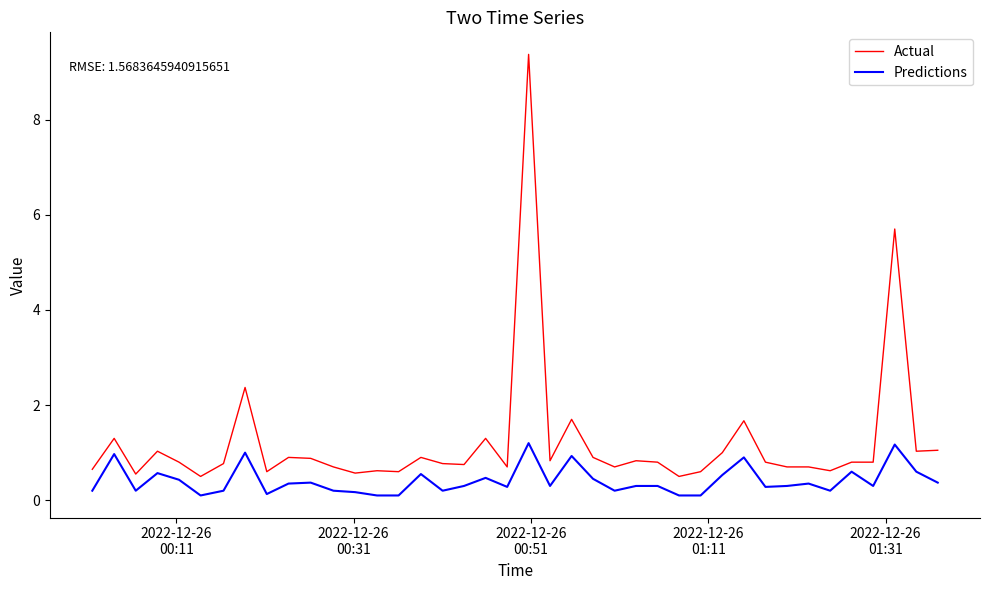

What are all the series names shown in the legend?

Actual, Predictions